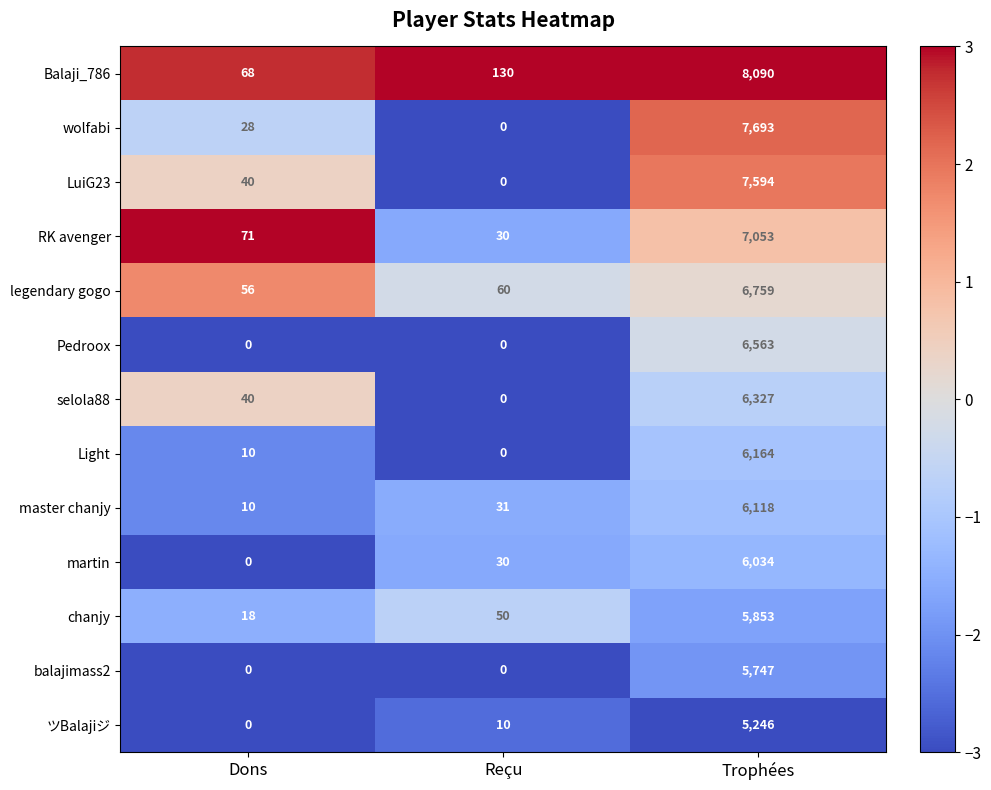

The value of Balaji_786 at Trophées is 4850. True or false?

False